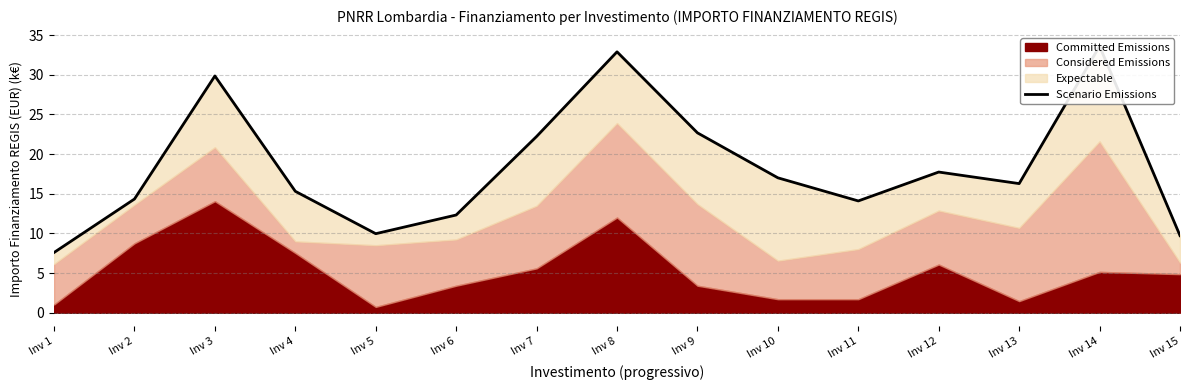

List the labels in order of value, largest first.

Inv 14, Inv 8, Inv 3, Inv 9, Inv 7, Inv 12, Inv 10, Inv 13, Inv 4, Inv 2, Inv 11, Inv 6, Inv 5, Inv 15, Inv 1